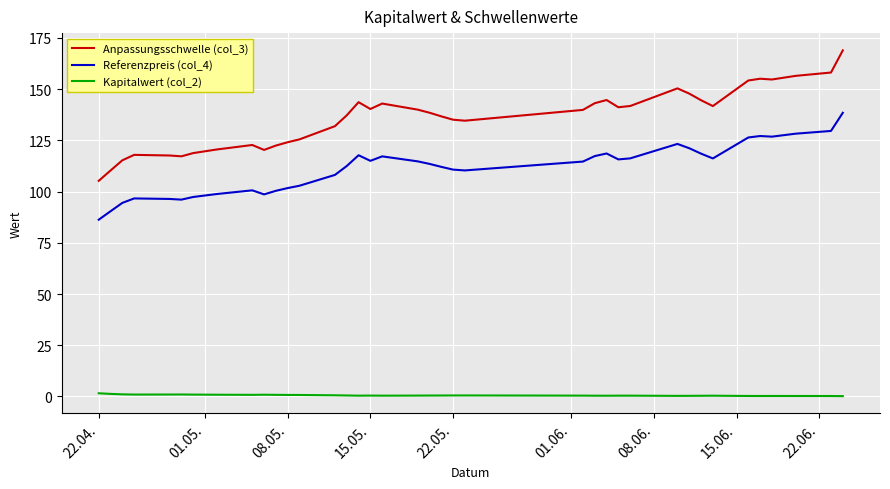

What are all the series names shown in the legend?

Anpassungsschwelle (col_3), Referenzpreis (col_4), Kapitalwert (col_2)